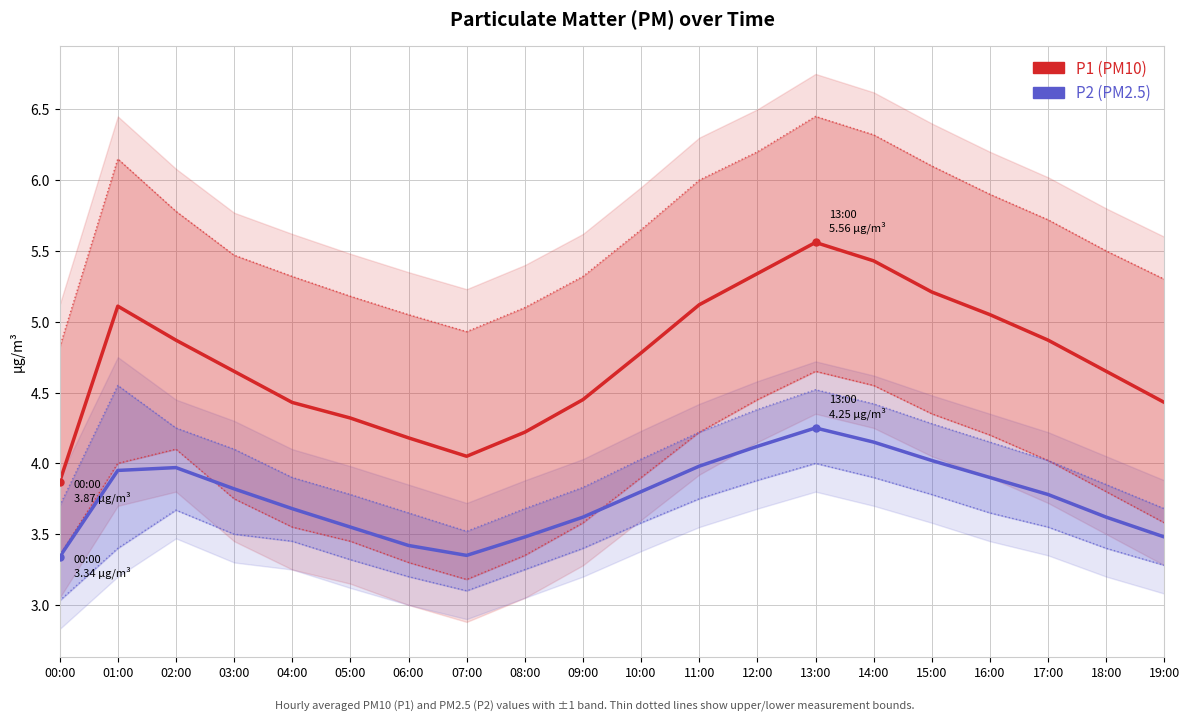

What is the difference between the second highest and second lowest values in the P2 (PM2.5) series?

0.8